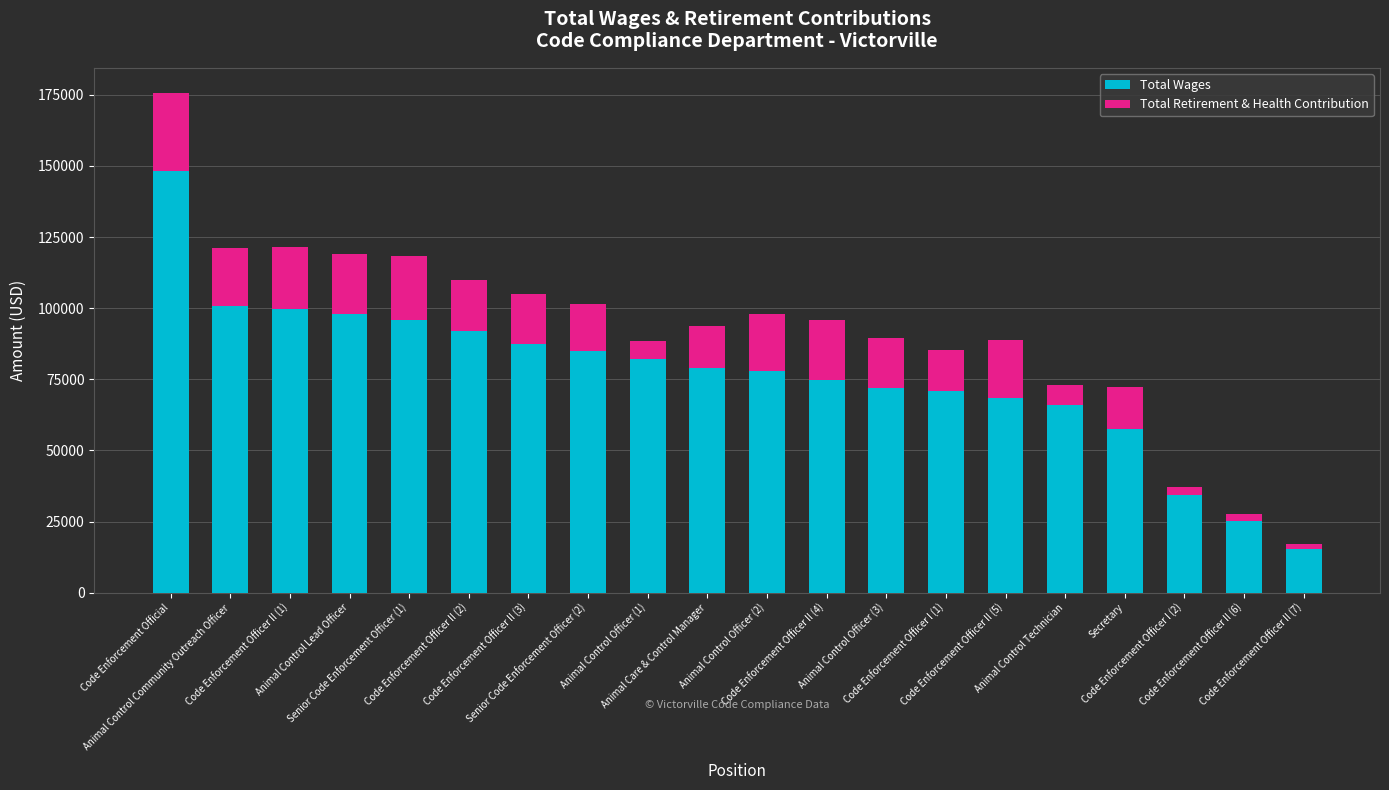

What is the highest value of the Total Wages series?

148079